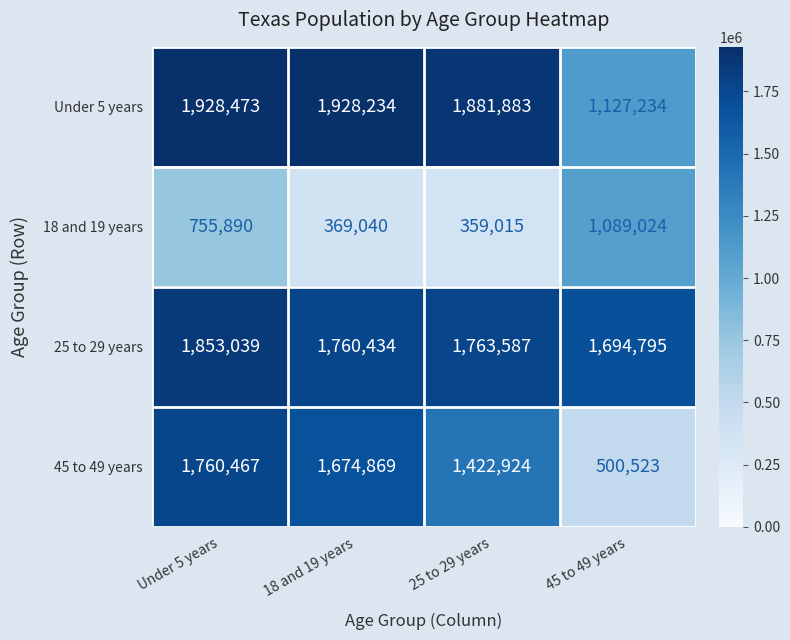

What is the smallest value displayed?

359015